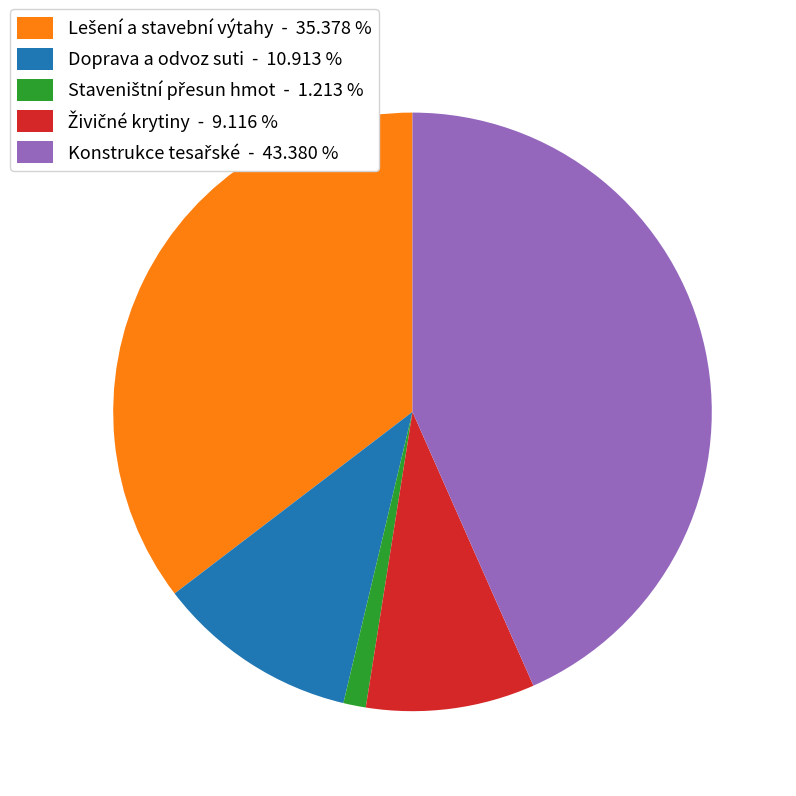

Is it true that Doprava a odvoz suti is 23% of the pie?

False